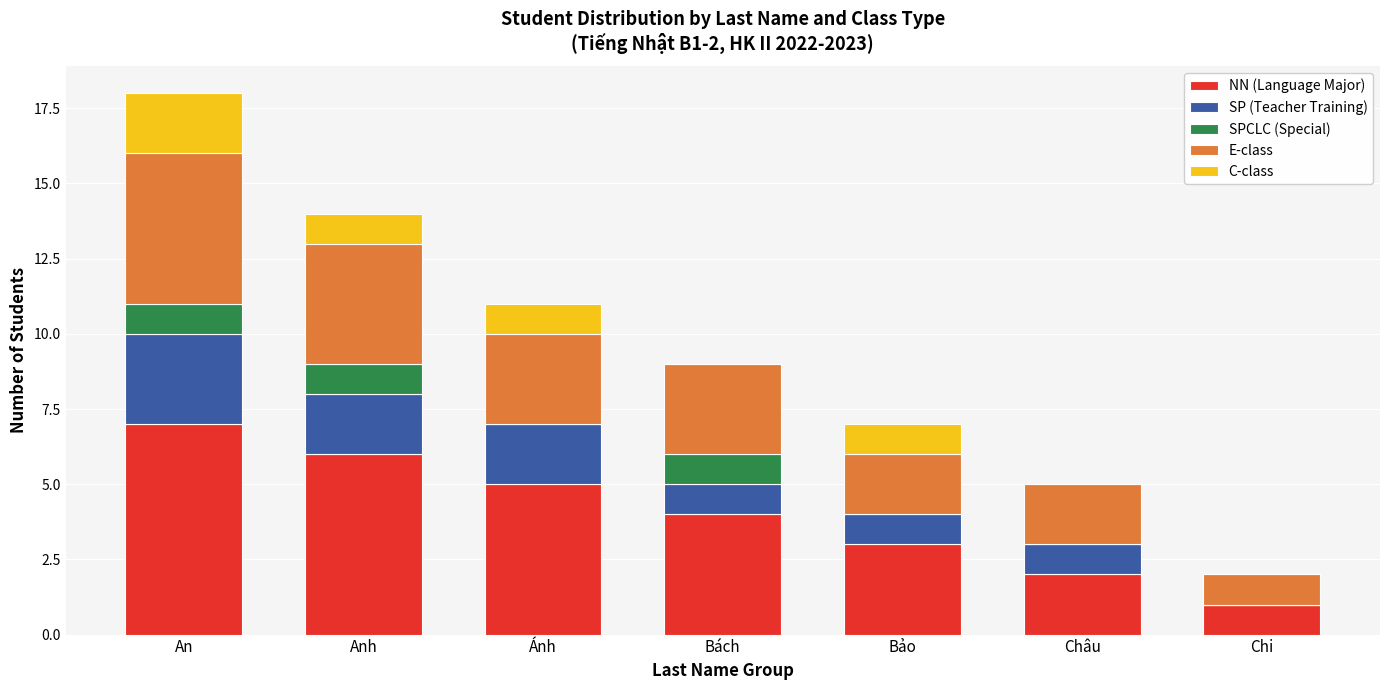

At which category is the sum across all series the highest?

An